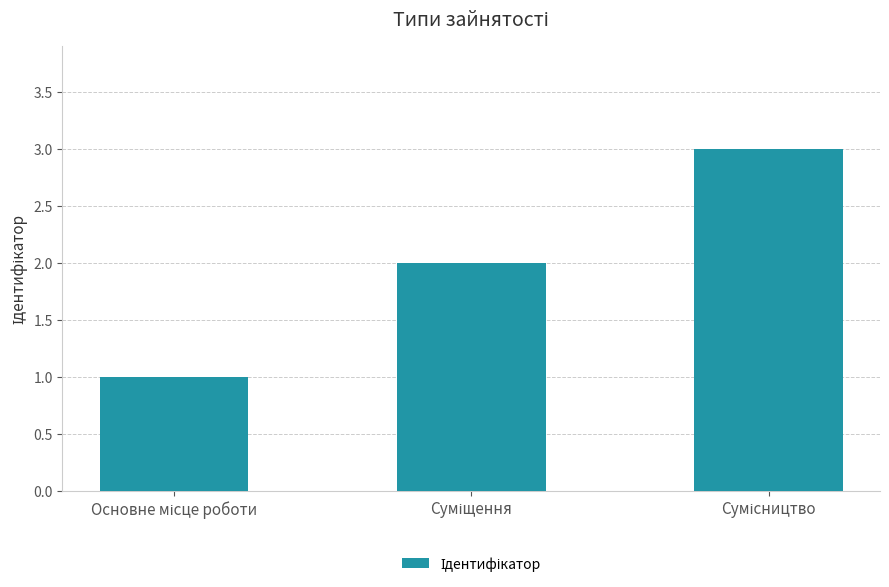

Reading left to right, what are all the values shown in this chart?

1	2	3